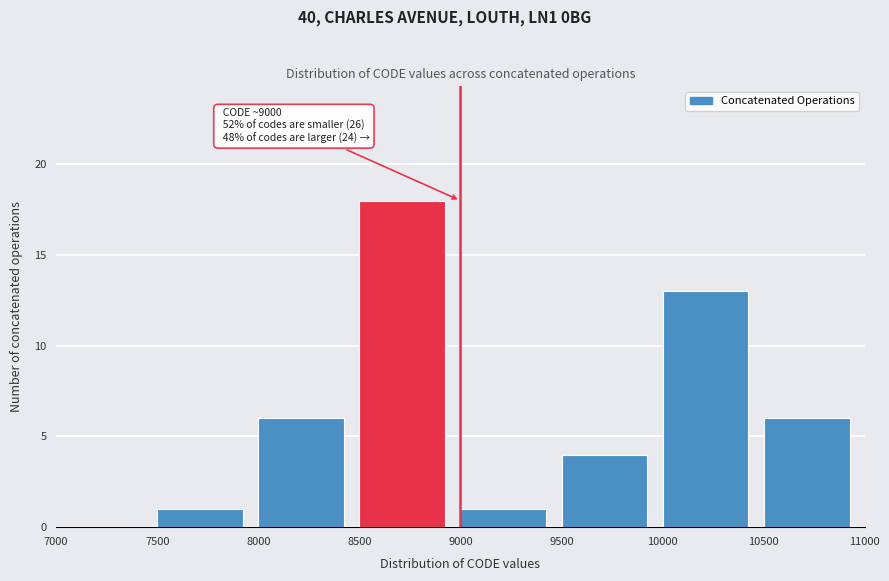

Which range on the x-axis has the tallest bar?

8500 to 9000